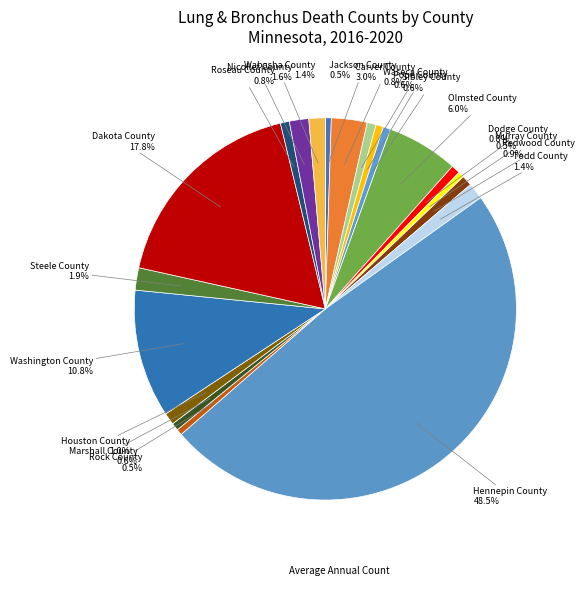

How many segments does this pie chart have?

20